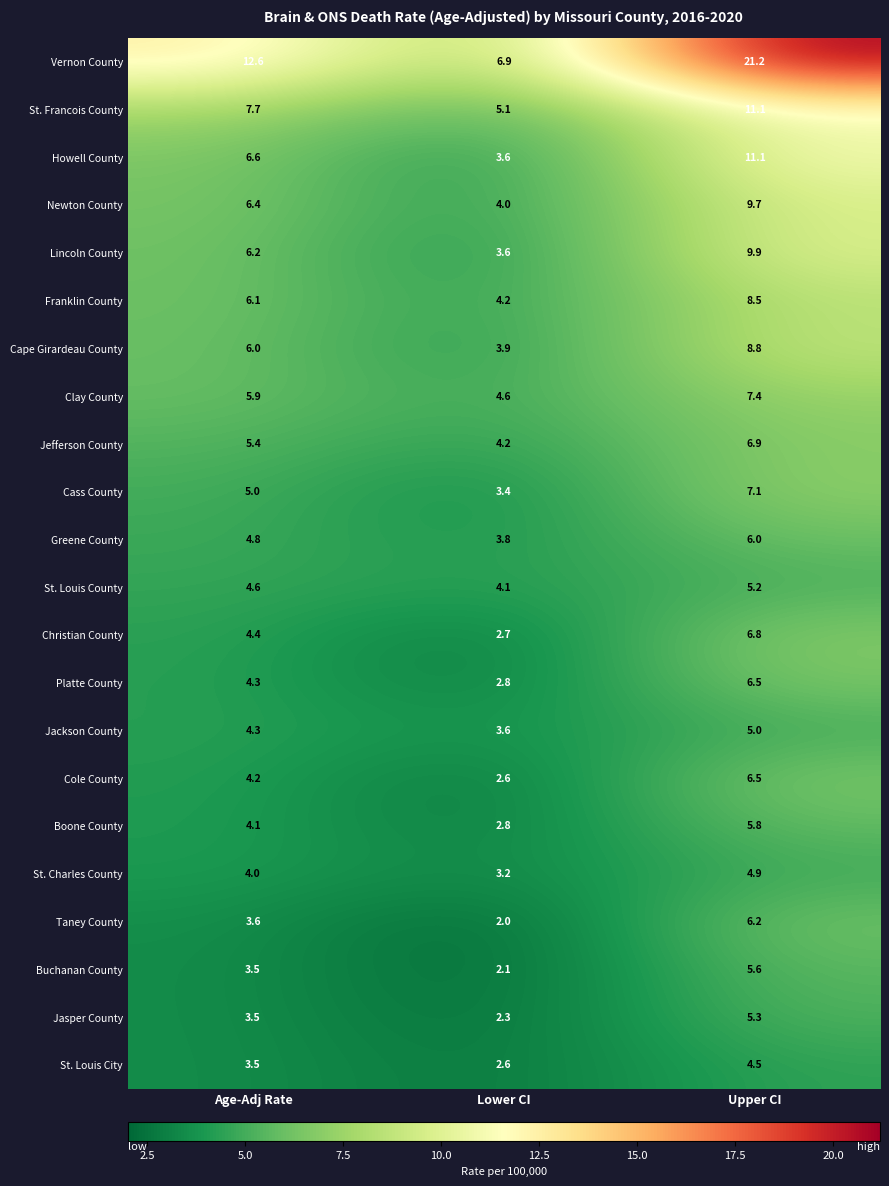

The value of Clay County at Age-Adj Rate is 2.1. True or false?

False